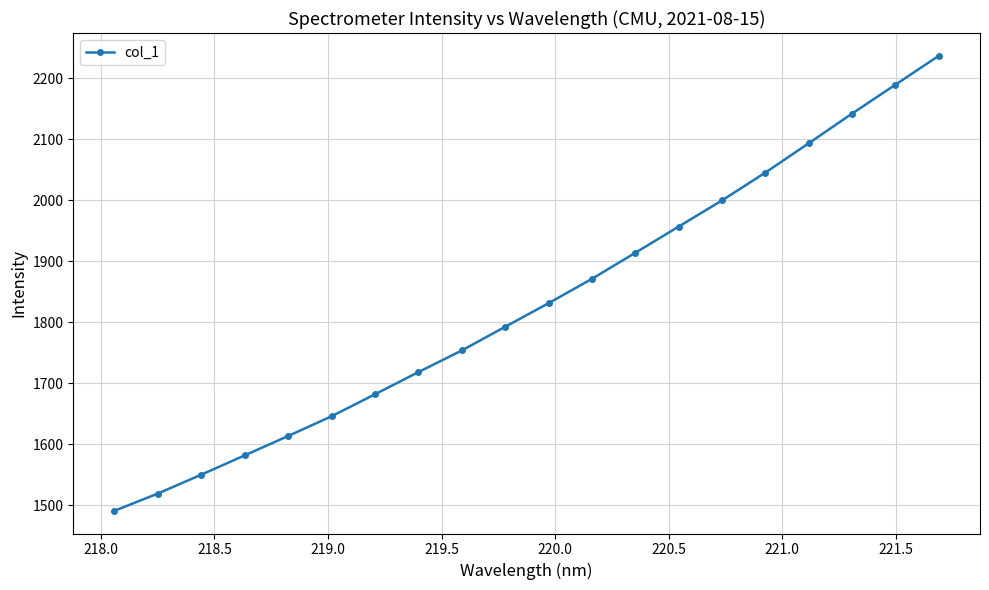

What is the value of the 7th point from the left?

1682.1